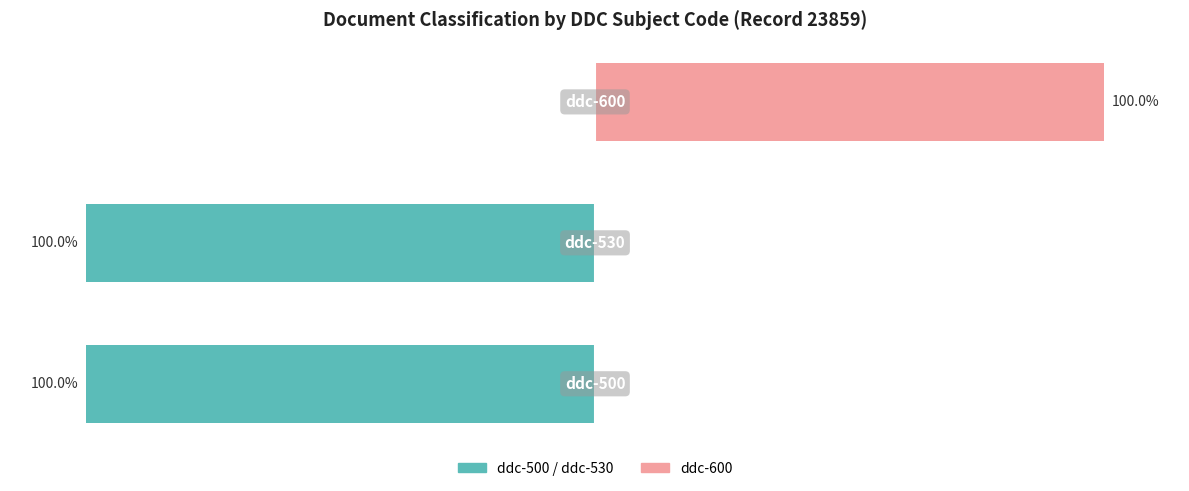

What is the value of the ddc-600 bar at the 3rd from the left?

100